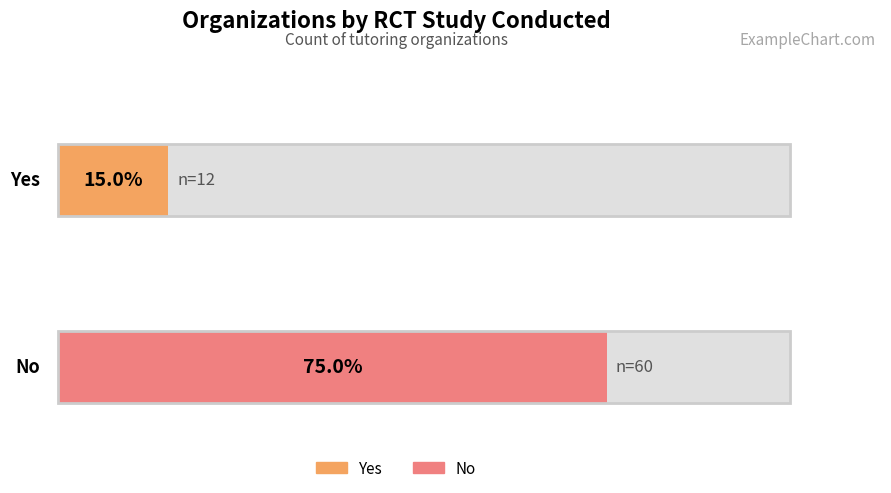

Does the chart contain any negative values?

No